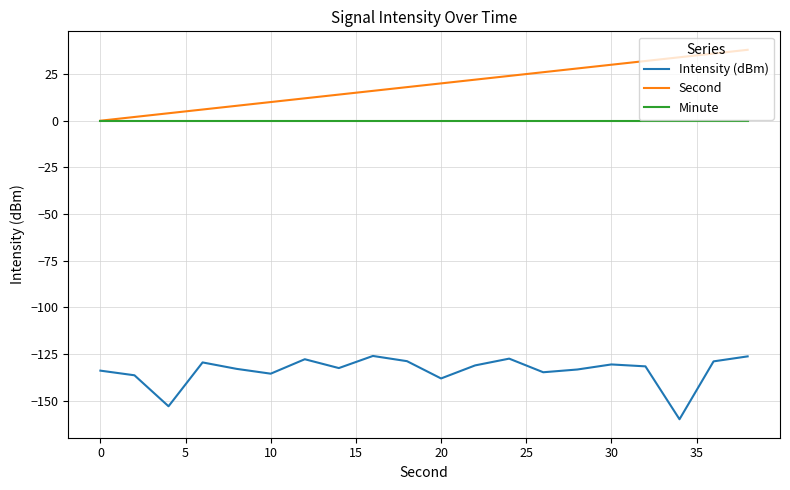

True or false: Second has more than 2 points higher than both neighbors.

False